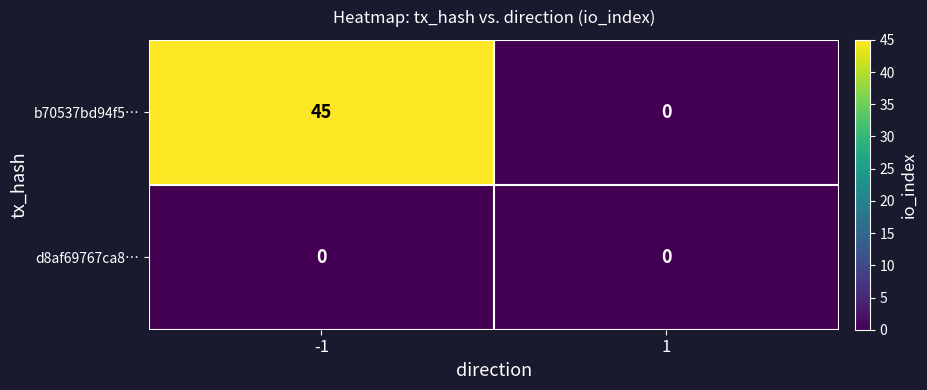

At which category is the sum across all series the highest?

-1